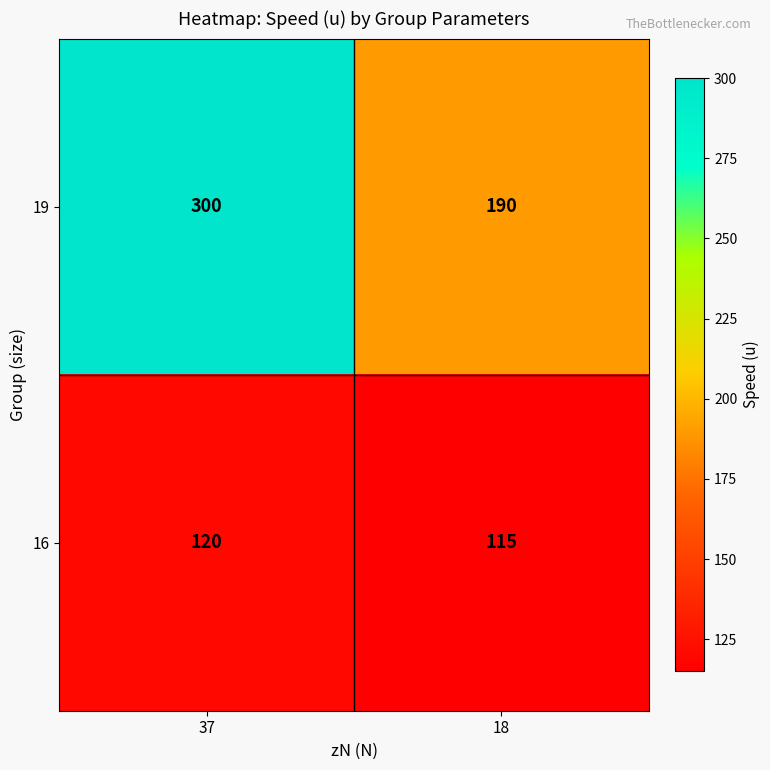

What is the greatest value displayed?

300